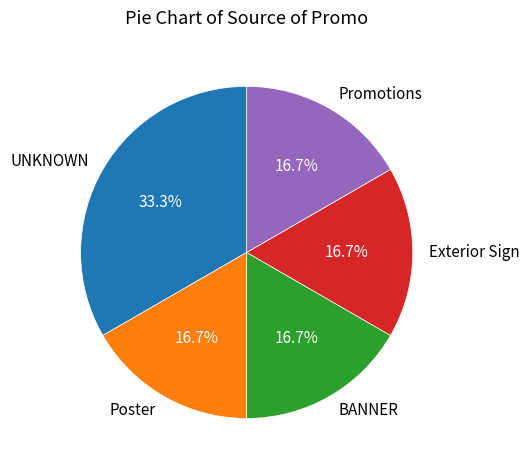

To the nearest percent, what is the difference between the largest and smallest slice percentages?

17%